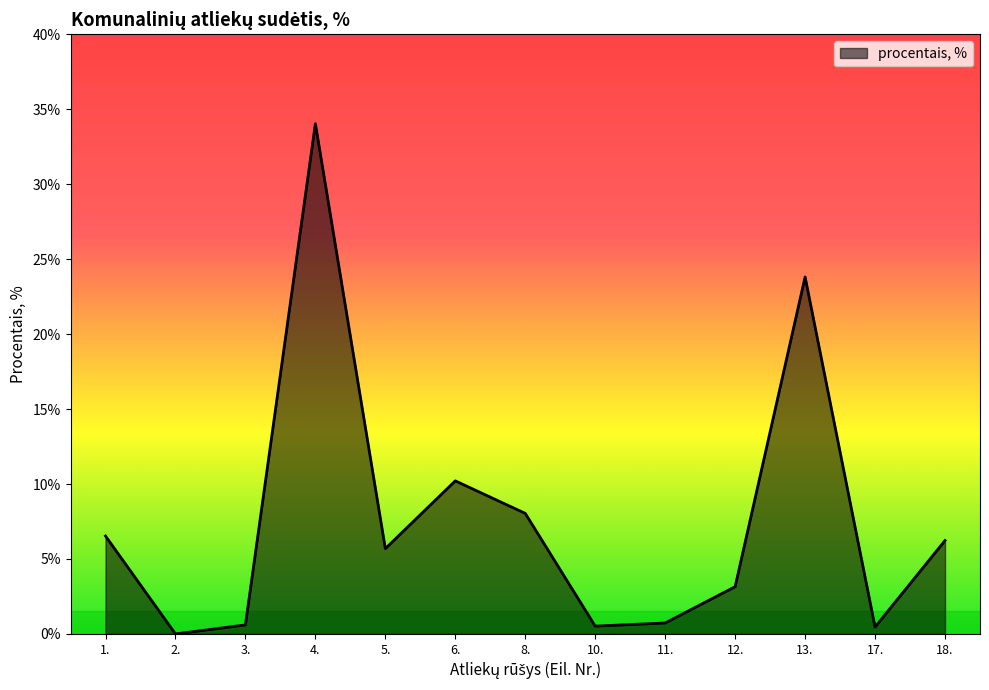

Is it true that the value at 6. is 10.2?

True